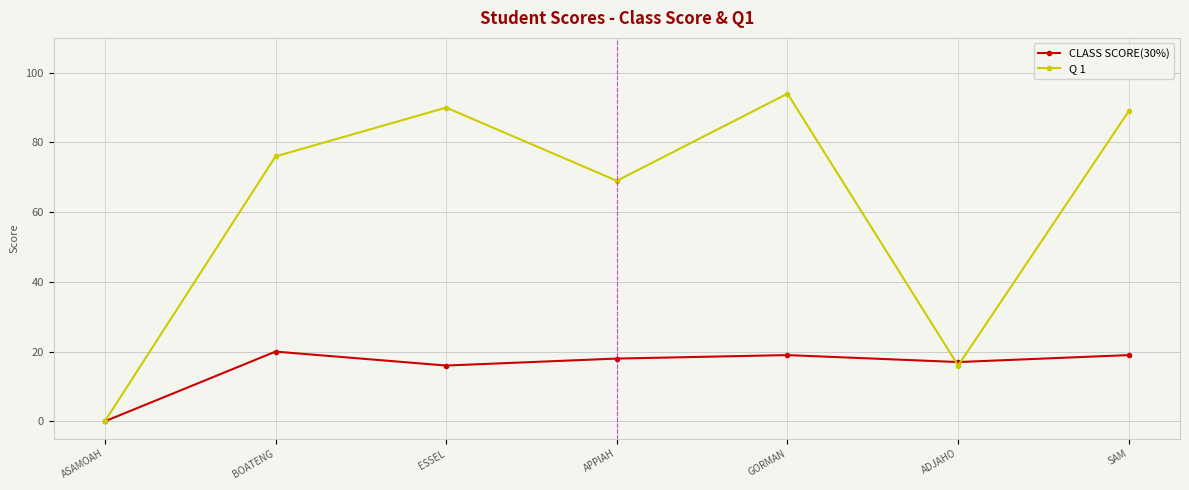

After their last crossing, which series has the higher values: Q 1 or CLASS SCORE(30%)?

Q 1